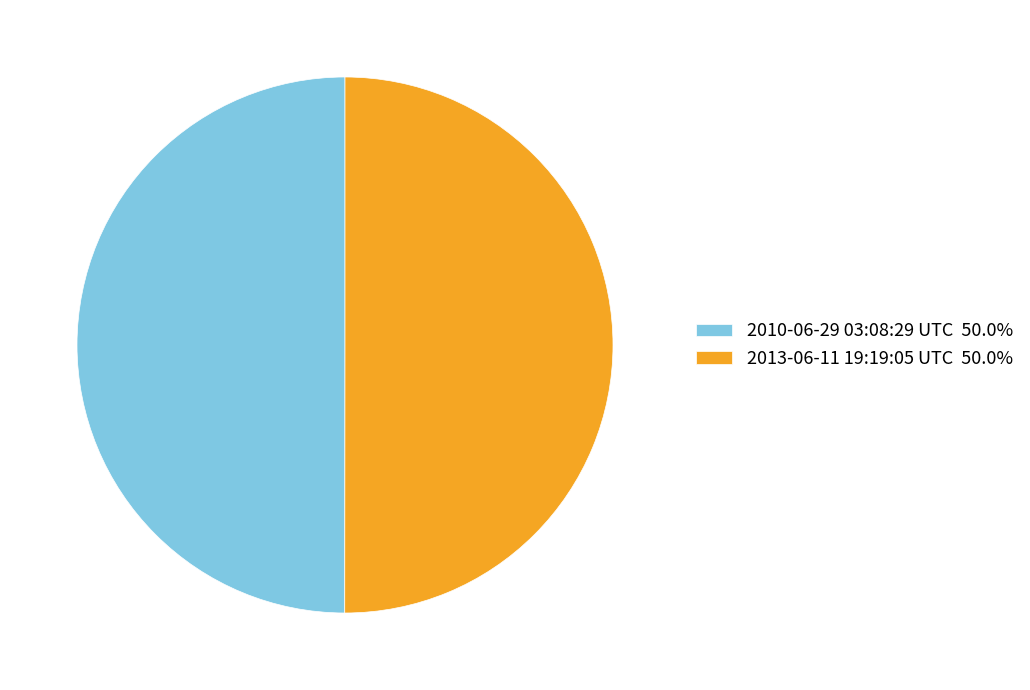

The 2013-06-11 19:19:05 UTC slice represents 57% of the pie. True or false?

False